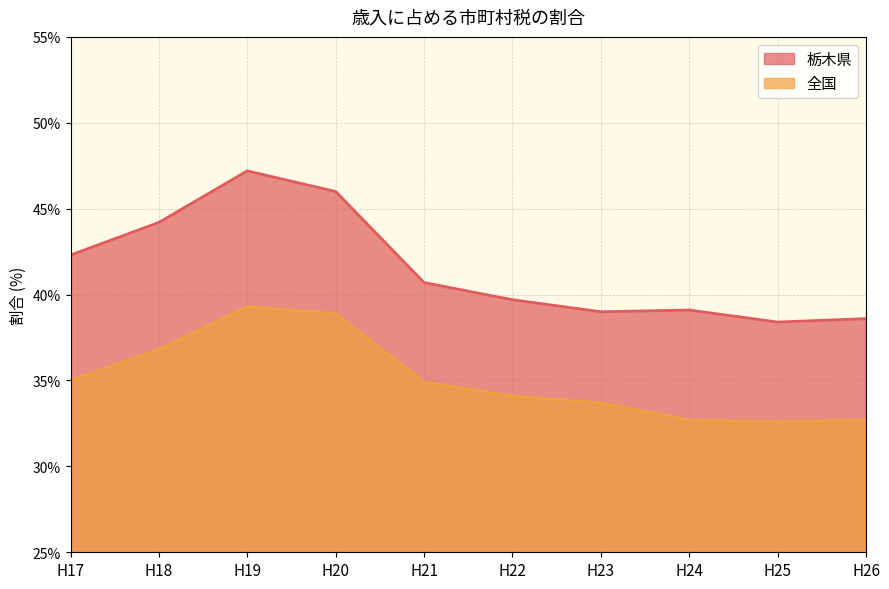

Which series has the largest total across all categories?

栃木県